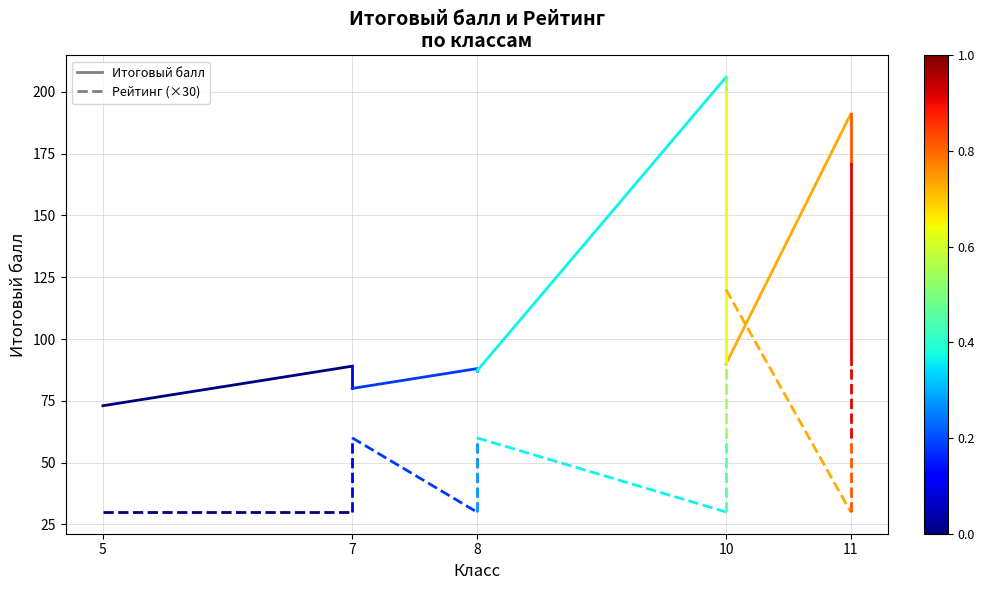

At which label does Итоговый балл reach its peak?

7